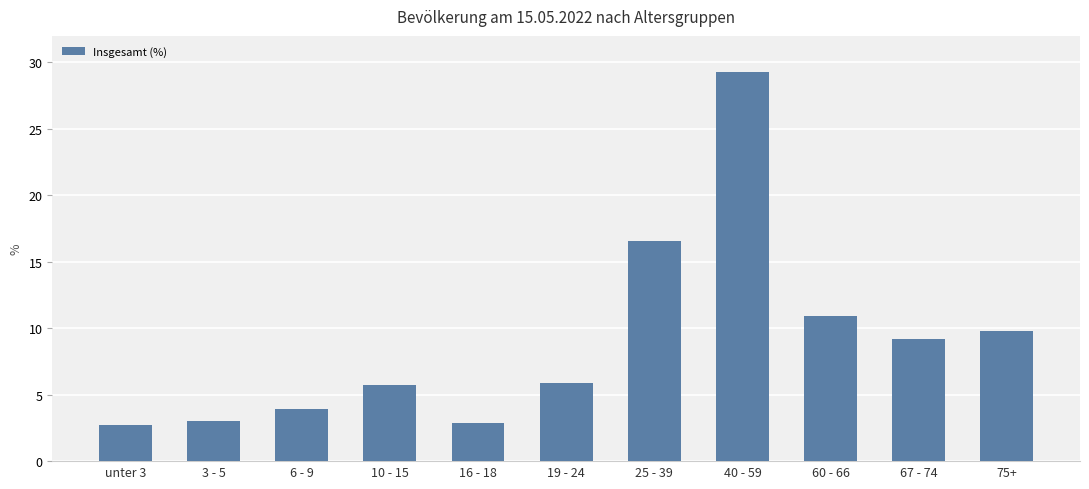

Is it true that the value at 10 - 15 is 5.7?

True